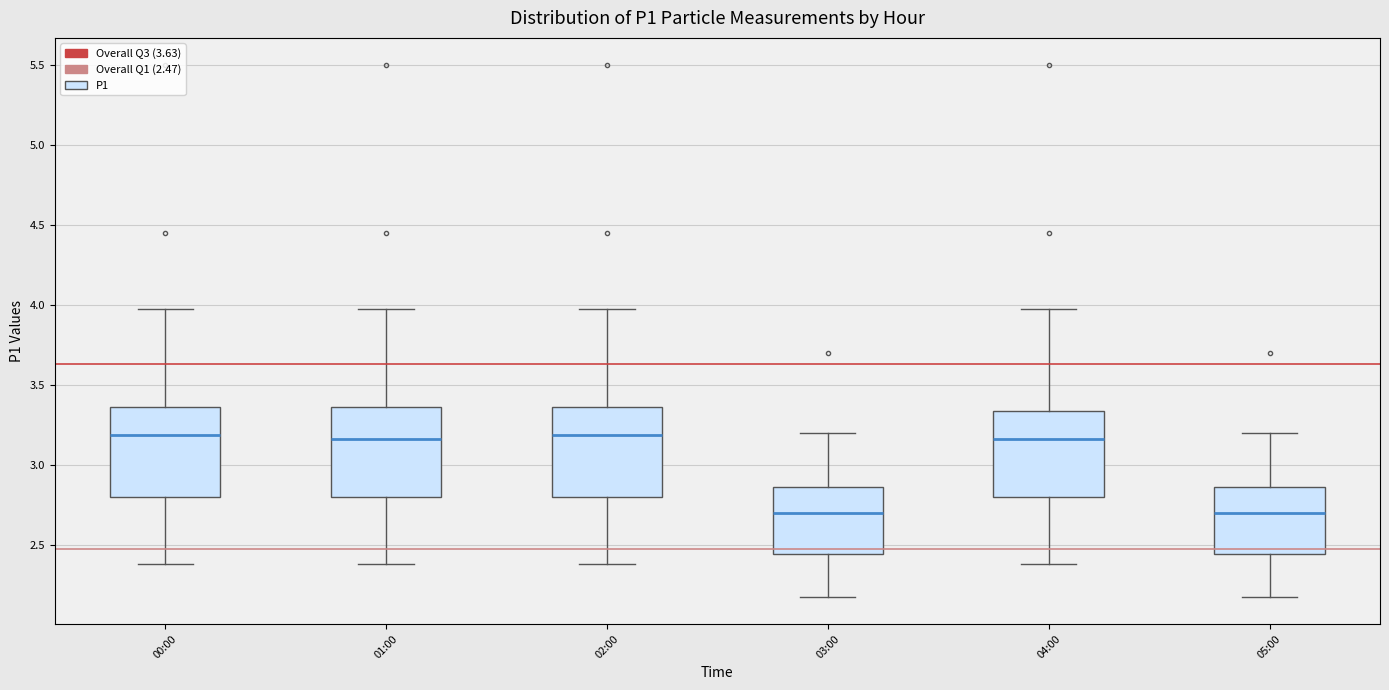

Reading left to right, transcribe this box plot: for each box, give where its median line is, the range the box spans, and where its two whiskers end, as read against the y-axis. The values are not printed on the chart, so give them approximately, as read against the axis.

00:00: median 3.20, box 2.80 to 3.35, whiskers 2.40 to 3.95
01:00: median 3.15, box 2.80 to 3.35, whiskers 2.40 to 3.95
02:00: median 3.20, box 2.80 to 3.35, whiskers 2.40 to 3.95
03:00: median 2.70, box 2.45 to 2.85, whiskers 2.15 to 3.20
04:00: median 3.15, box 2.80 to 3.35, whiskers 2.40 to 3.95
05:00: median 2.70, box 2.45 to 2.85, whiskers 2.15 to 3.20